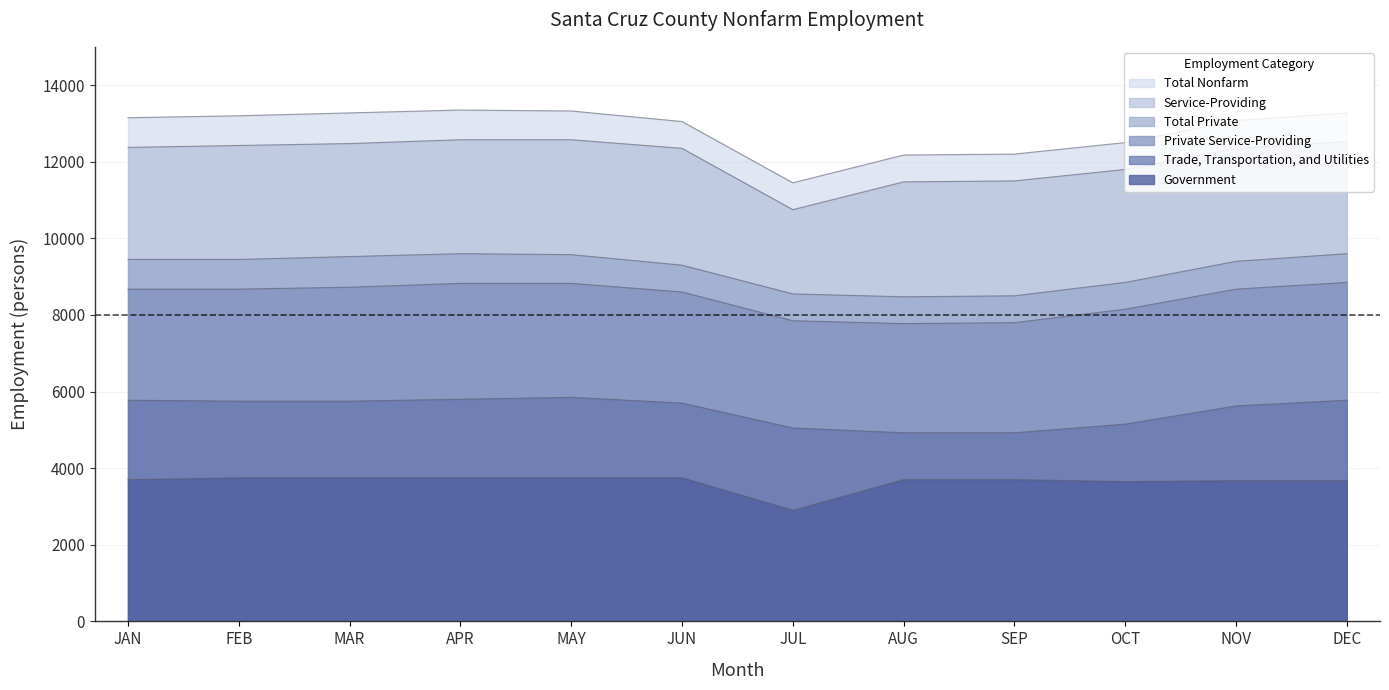

What are all the series names shown in the legend?

Total Nonfarm, Total Private, Service-Providing, Private Service-Providing, Trade, Transportation, and Utilities, Government